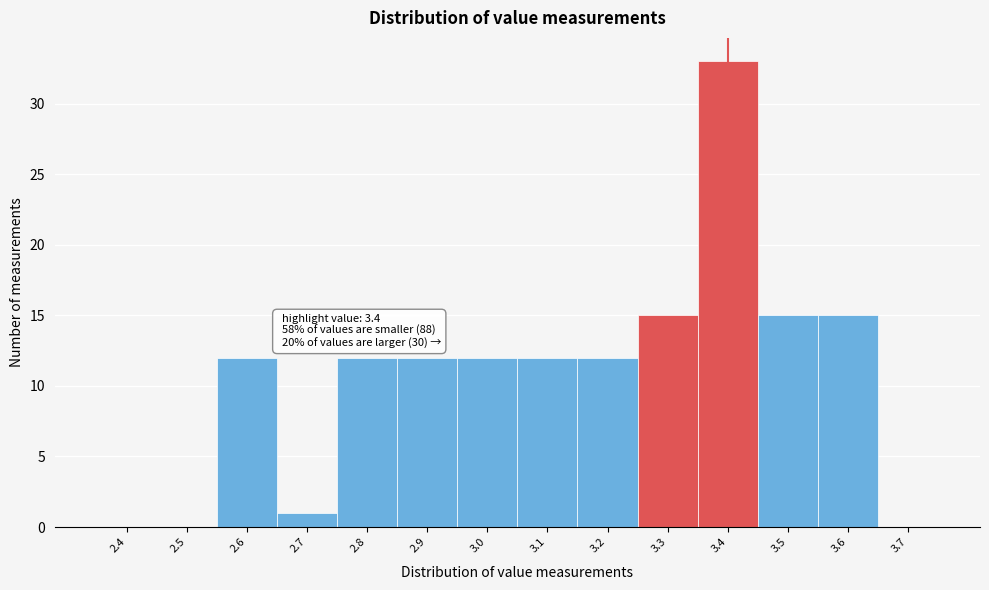

Reading left to right, list all the values displayed in this chart.

2.4=0	2.5=0	2.6=12	2.7=1	2.8=12	2.9=12	3.0=12	3.1=12	3.2=12	3.3=15	3.4=33	3.5=15	3.6=15	3.7=0